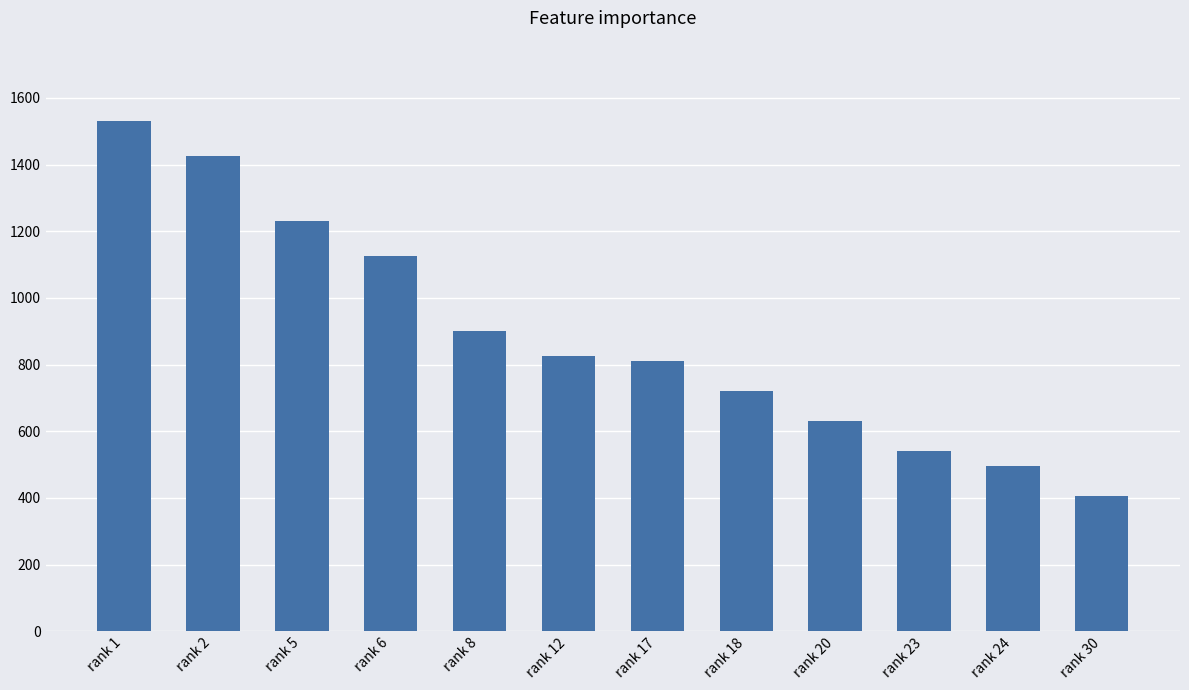

List the labels in order of value, largest first.

rank 1, rank 2, rank 5, rank 6, rank 8, rank 12, rank 17, rank 18, rank 20, rank 23, rank 24, rank 30